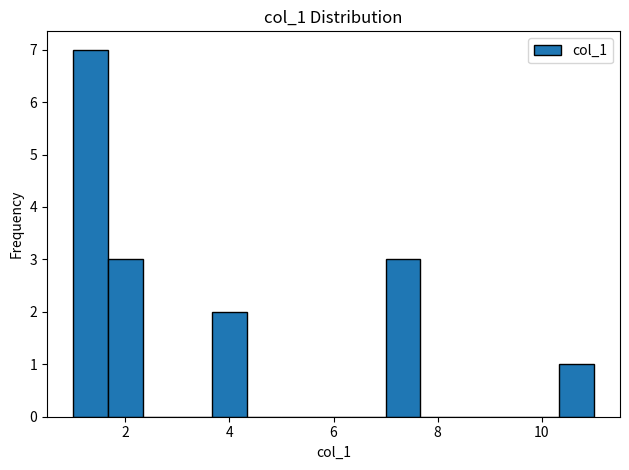

Read against the x-axis, roughly where is the centre of the tallest bar?

1.4